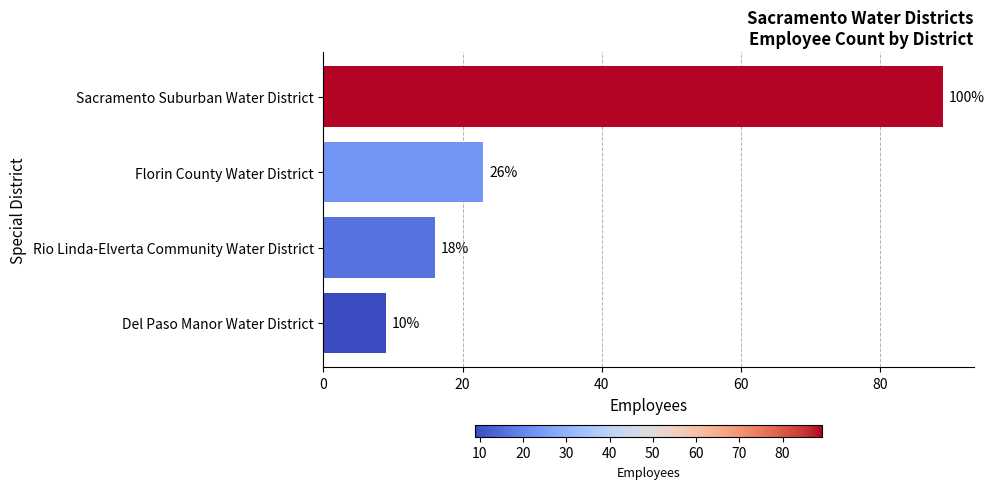

How many bars are there in total?

4